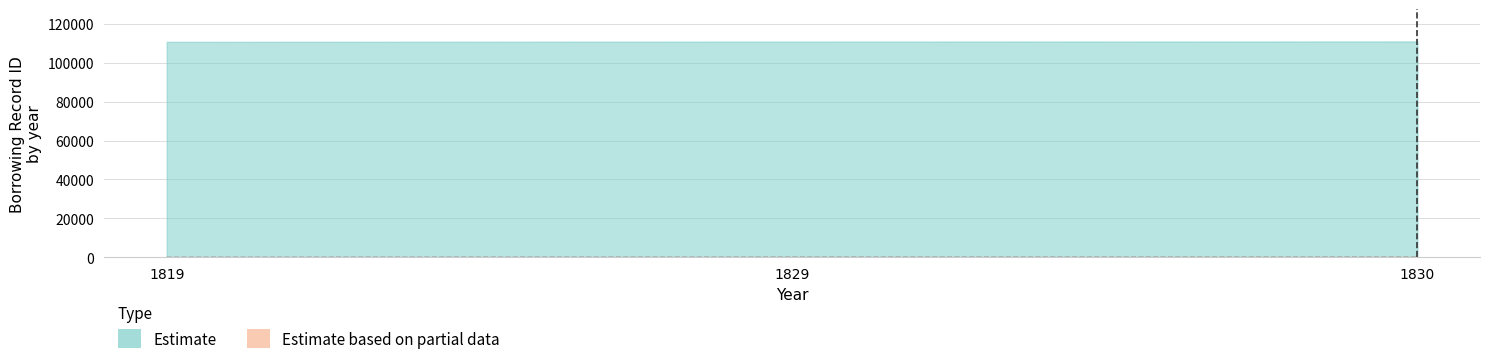

Rank the categories by value from lowest to highest.

1819, 1829, 1830